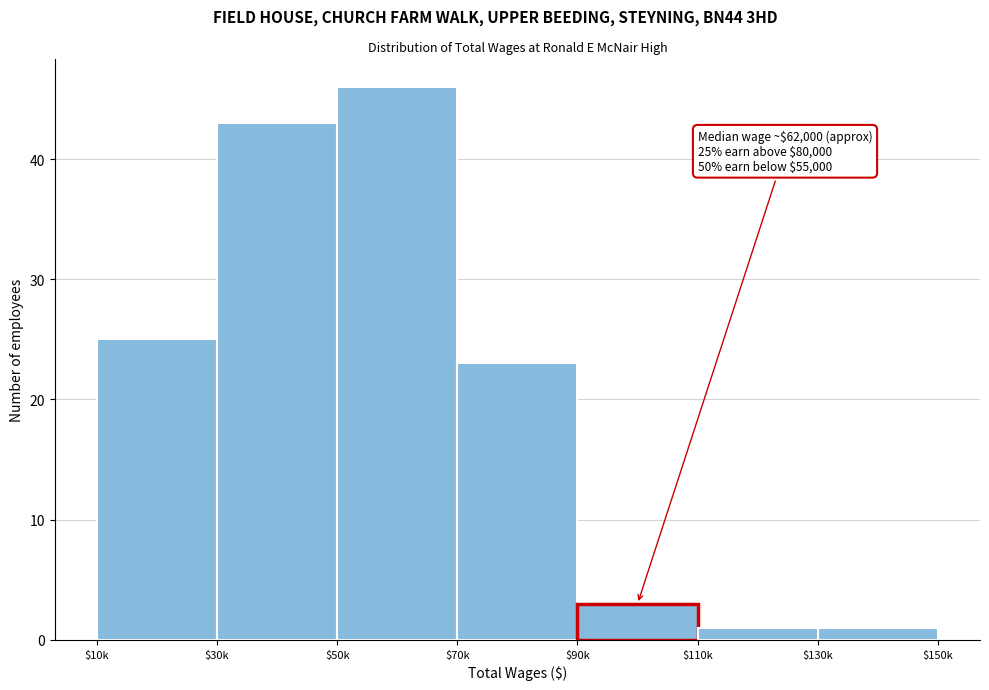

Reading right to left, transcribe all the data shown in this chart.

1	1	3	23	46	43	25